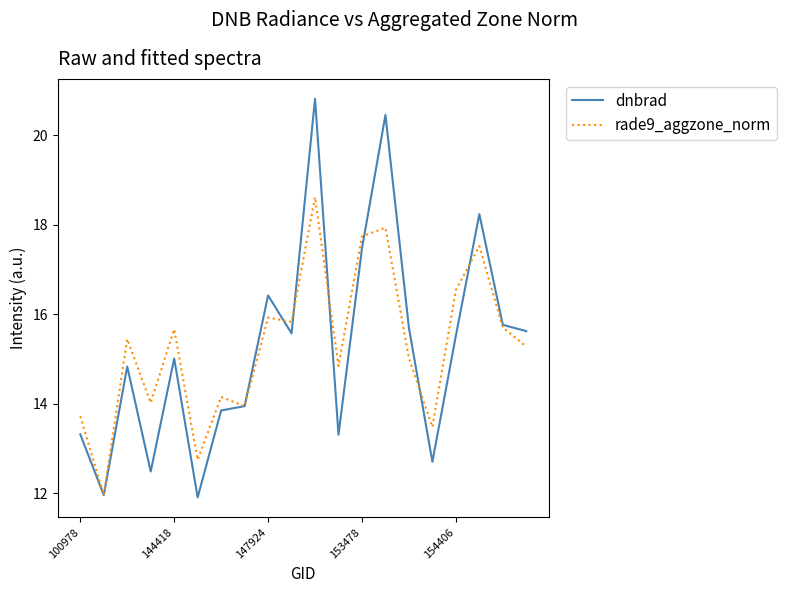

What is the minimum value for dnbrad?

11.9